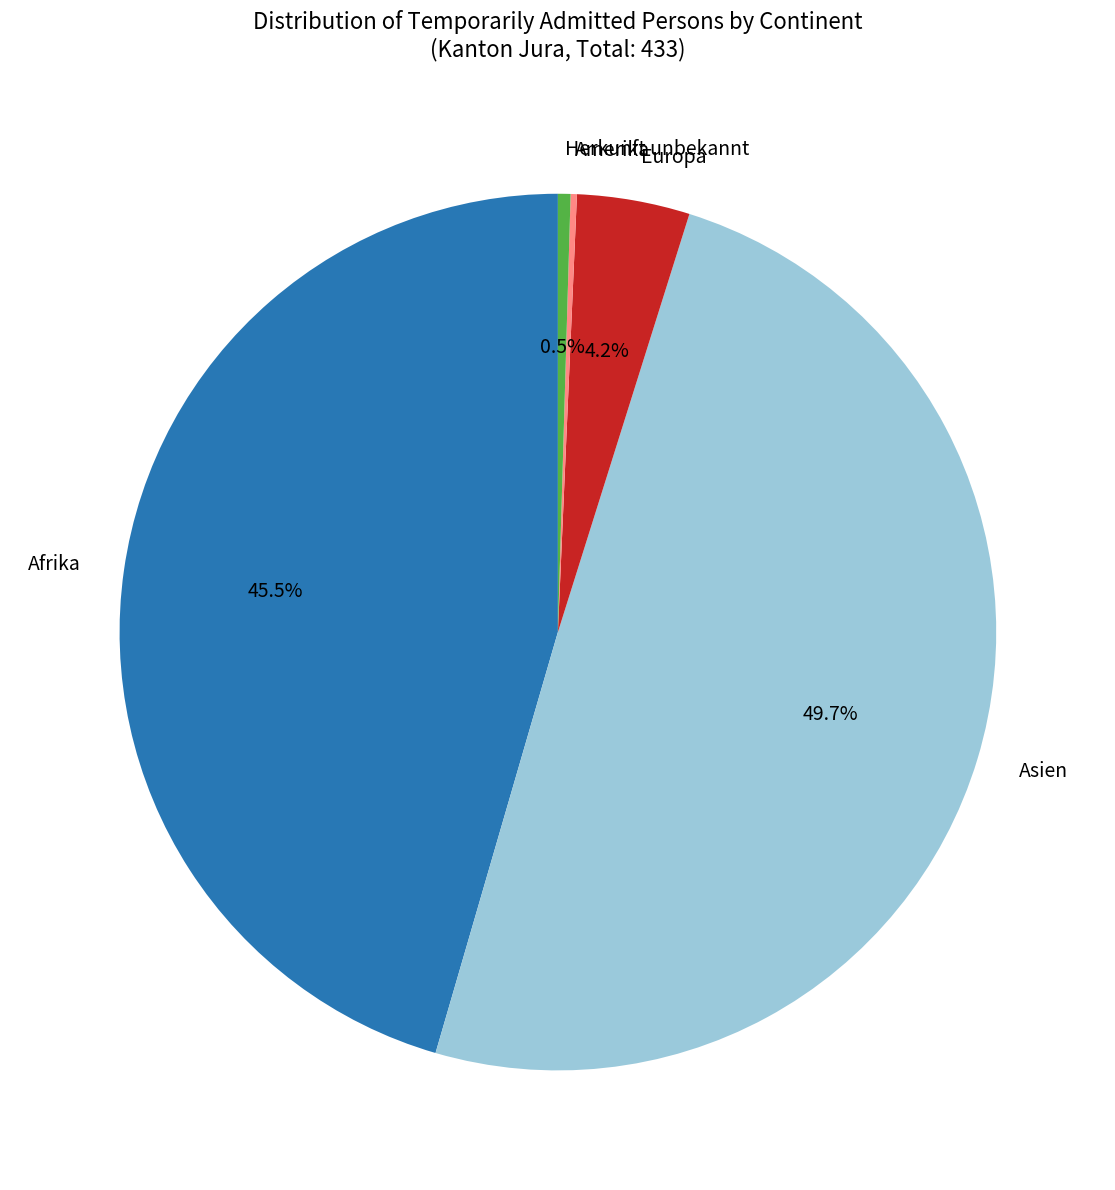

What is the ratio of the value at Asien to the value at Herkunft unbekannt?

107.5